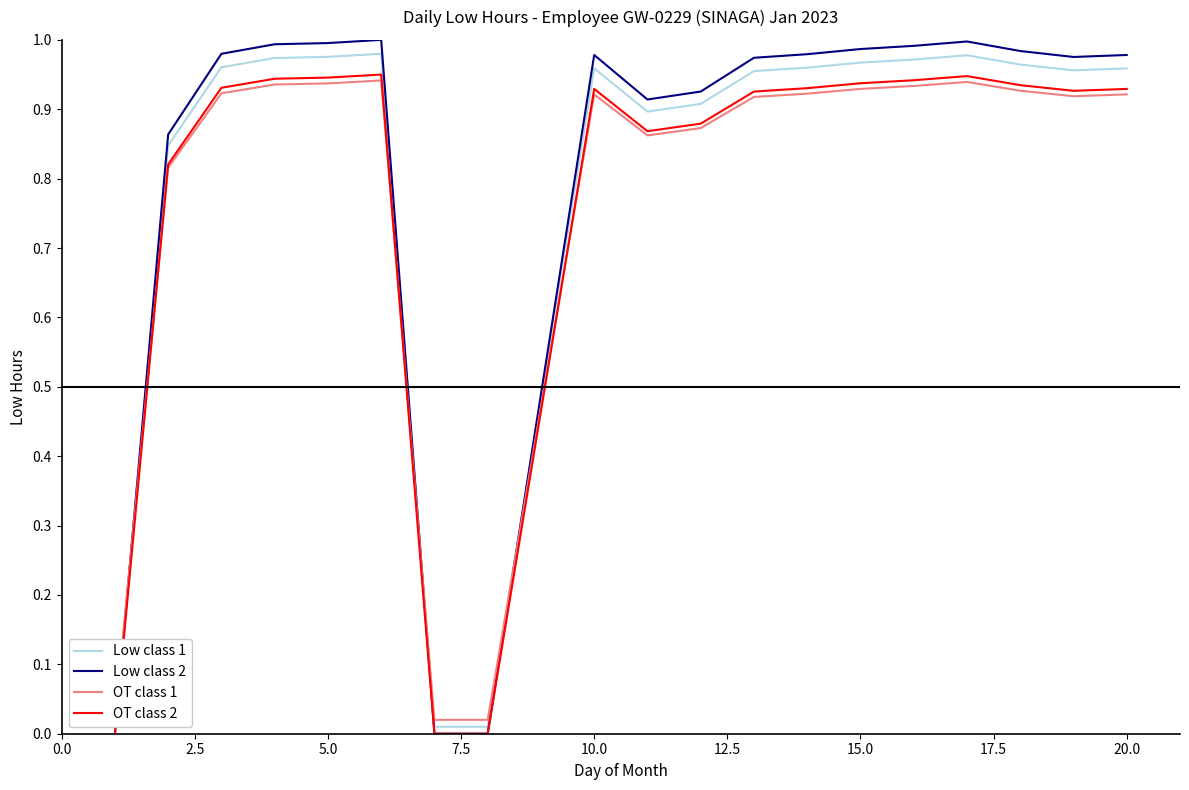

True or false: Low class 1 has a value of 1.3 at 20.0.

False